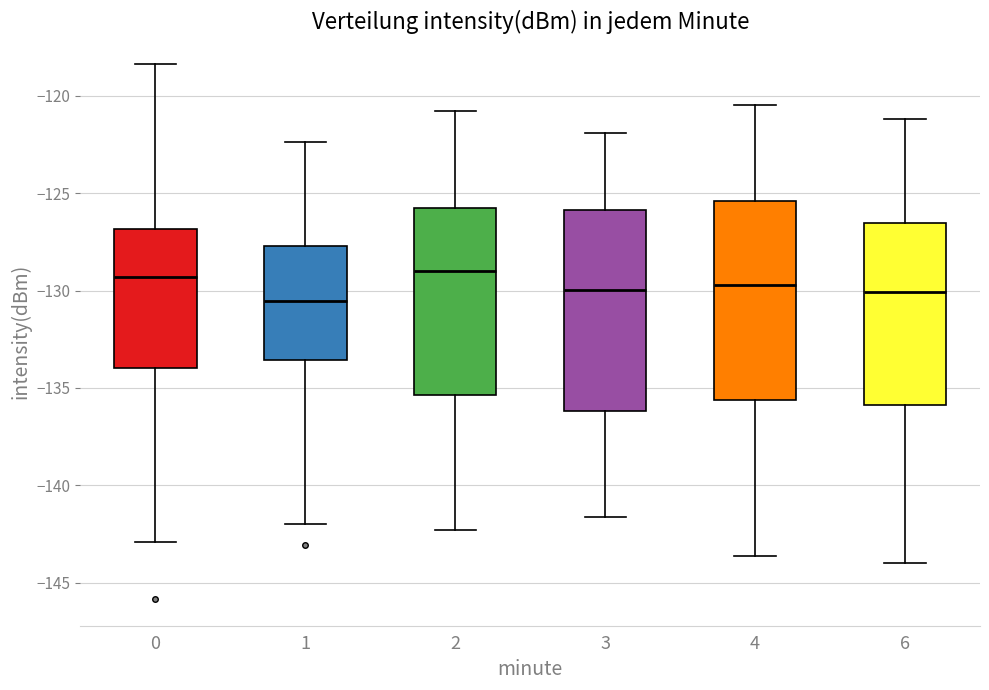

Reading left to right, transcribe this box plot: for each box, give where its median line is, the range the box spans, and where its two whiskers end, as read against the y-axis. The values are not printed on the chart, so give them approximately, as read against the axis.

0: median -129.5, box -134.0 to -127.0, whiskers -143.0 to -118.5
1: median -130.5, box -133.5 to -127.5, whiskers -142.0 to -122.5
2: median -129.0, box -135.5 to -125.5, whiskers -142.5 to -121.0
3: median -130.0, box -136.0 to -126.0, whiskers -141.5 to -122.0
4: median -129.5, box -135.5 to -125.5, whiskers -143.5 to -120.5
6: median -130.0, box -136.0 to -126.5, whiskers -144.0 to -121.0